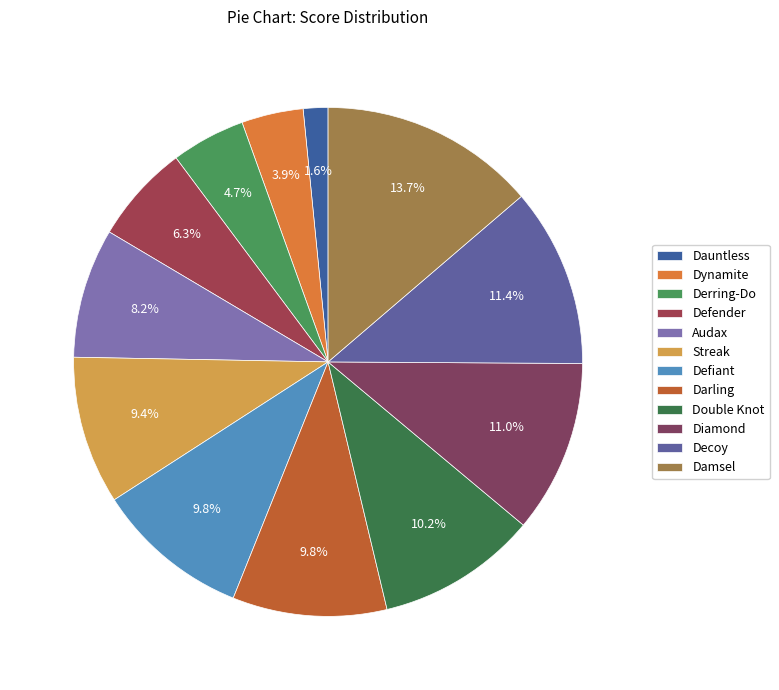

Is there a majority slice in this chart?

No